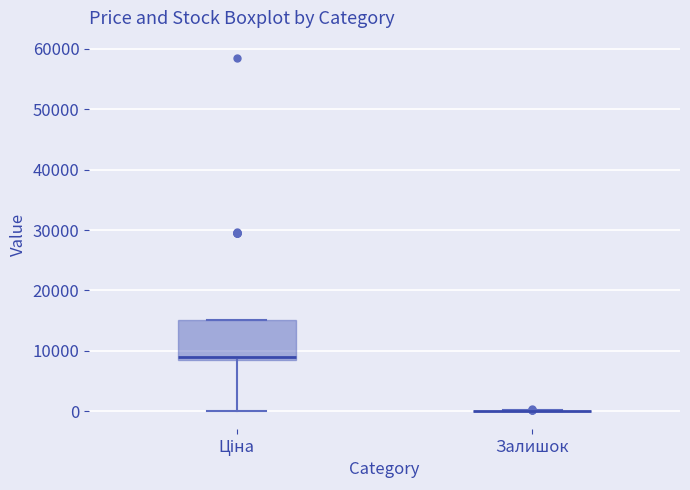

Reading left to right, read every box against the y-axis: the position of its median line, the range the box covers, and the ends of its whiskers. The values are not printed on the chart, so give them approximately, as read against the axis.

Ціна: median 9000 (just above the box's lower edge), box 9000 to 15000, whiskers 0 to 15000
Залишок: box collapsed to a line at 0, whiskers 0 to 0